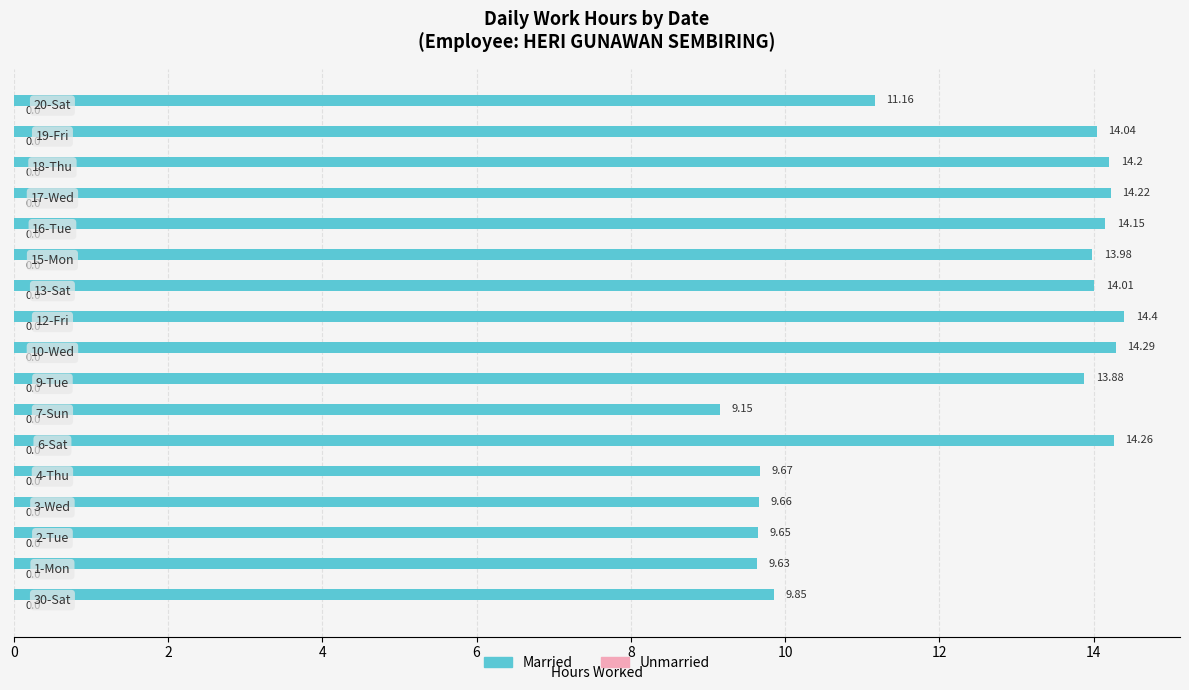

What is the average value?

12.4